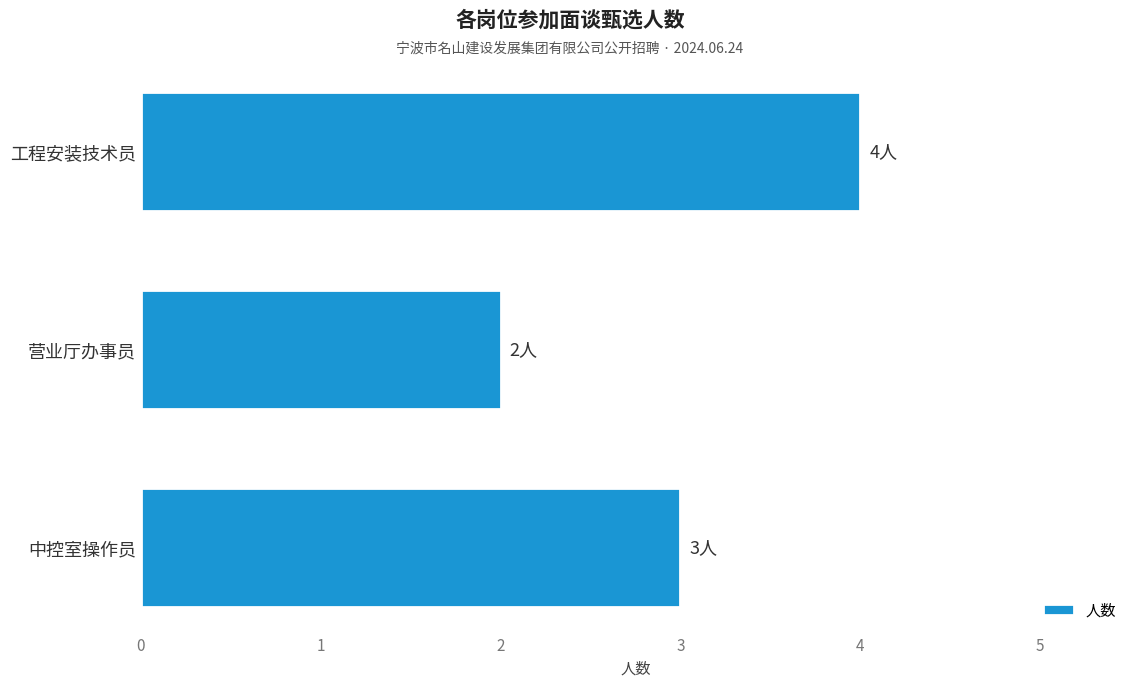

List the labels in order of value, largest first.

工程安装技术员, 中控室操作员, 营业厅办事员